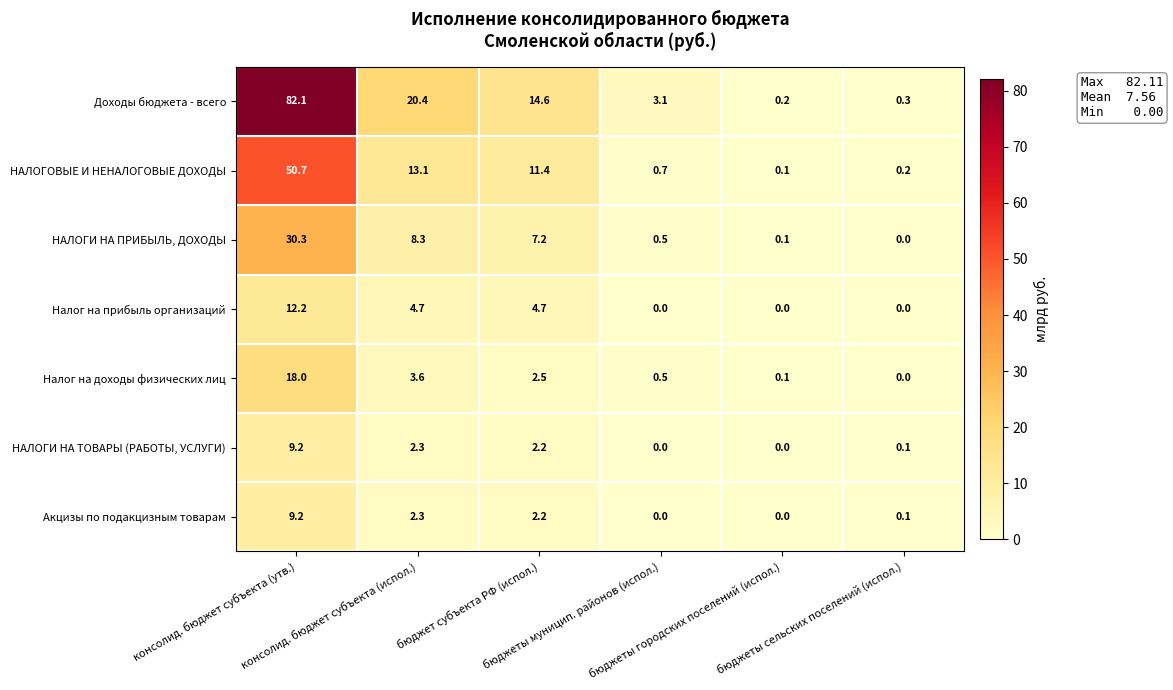

What is the greatest value displayed?

82.1